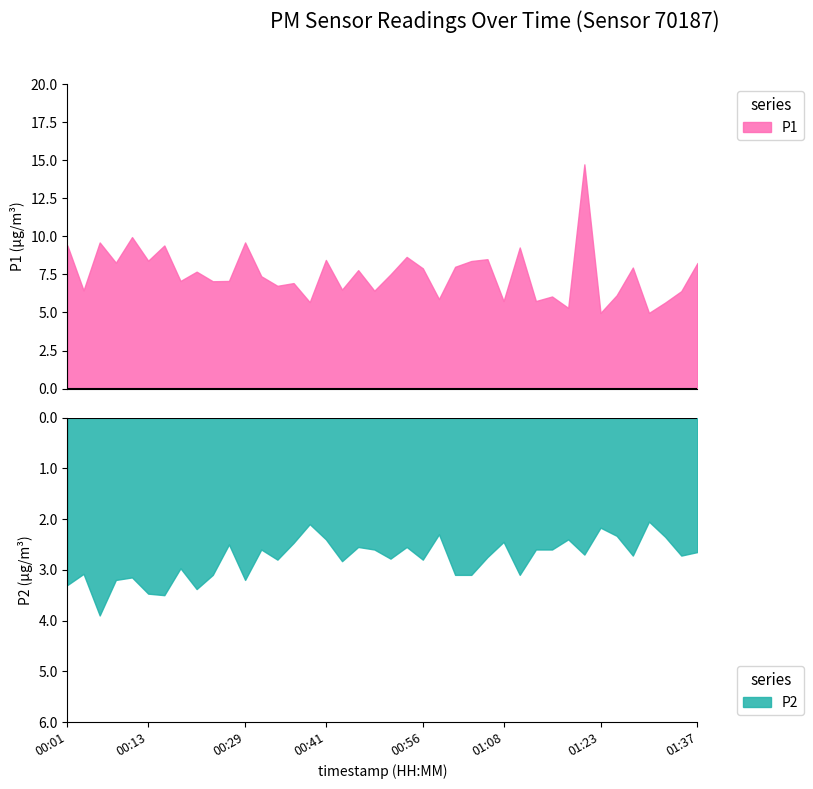

The value of P1 at 00:23 is 3.3. True or false?

False